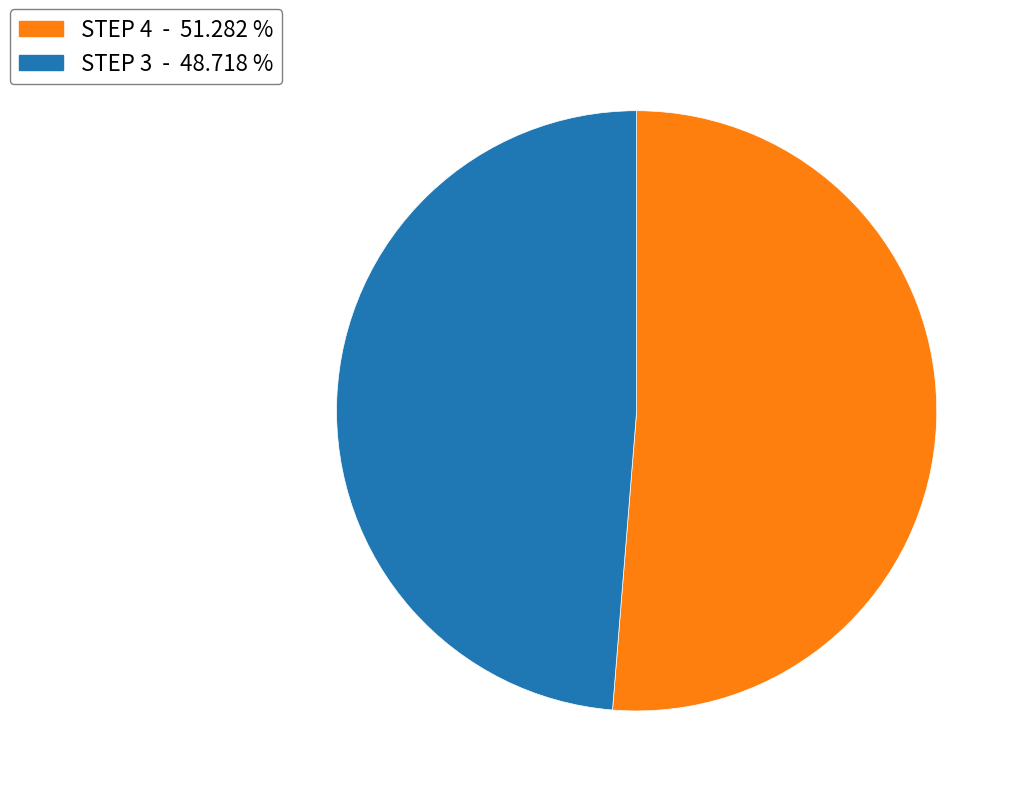

Does any single category account for the majority?

Yes